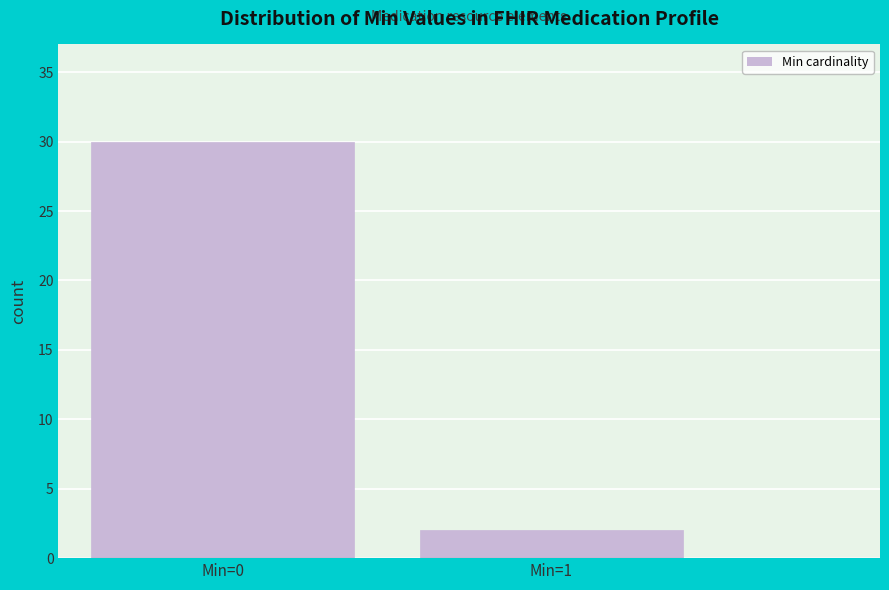

Reading right to left, extract all data points from this chart.

Min=1=2	Min=0=30